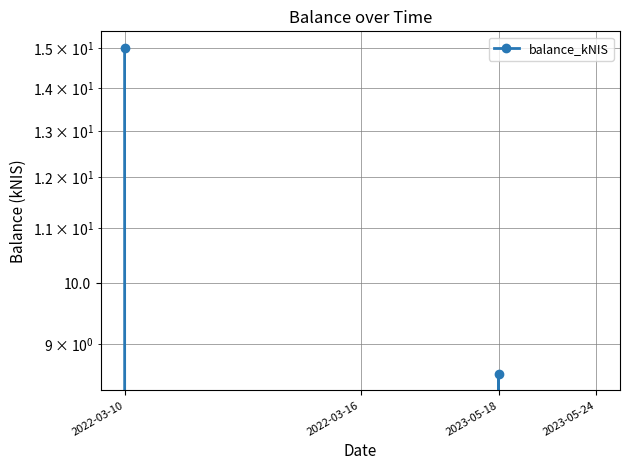

Where does the data first go above 8?

2022-03-10